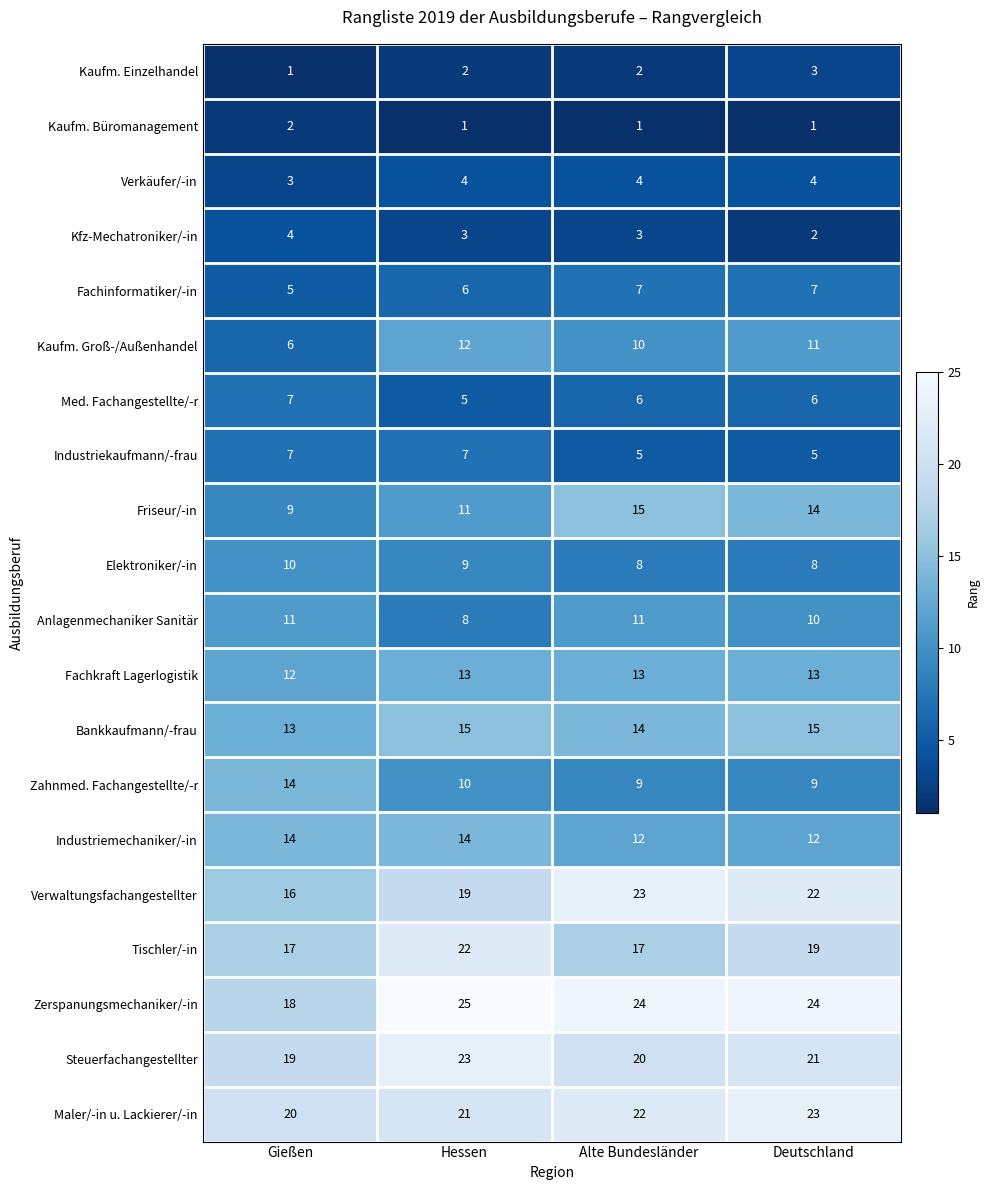

Which series has the largest total across all categories?

Zerspanungsmechaniker/-in